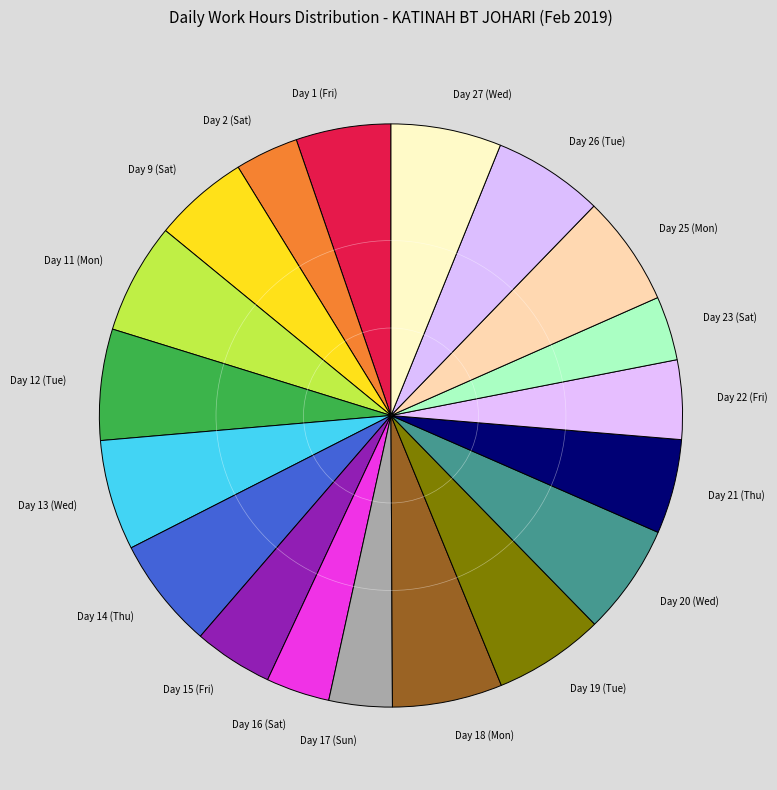

Is it true that Day 15 (Fri) is 4% of the pie?

True